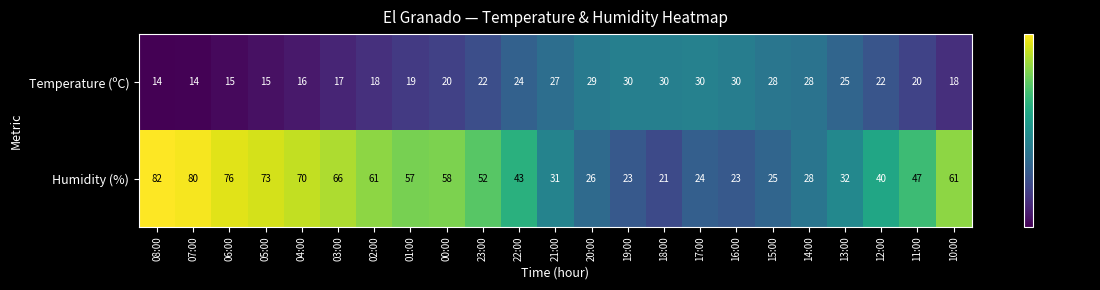

The Humidity (%) series shows 36 at 20:00. True or false?

False